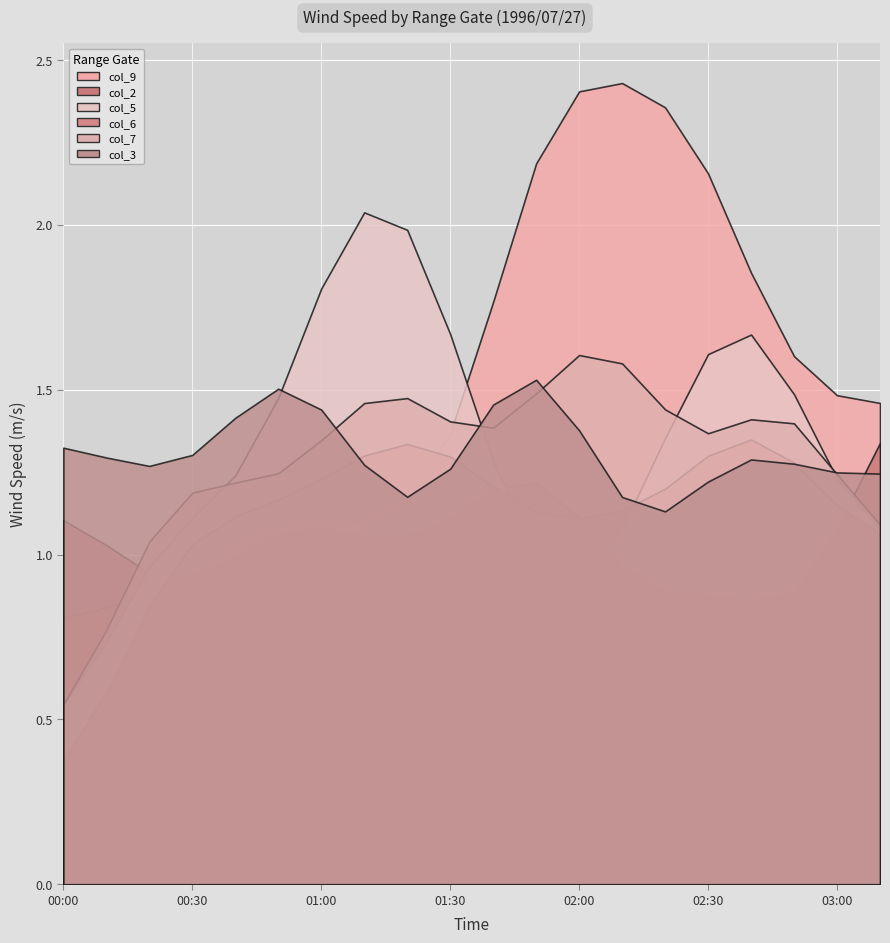

What is the label of the 2nd point from the right?

1996/07/27 03:00